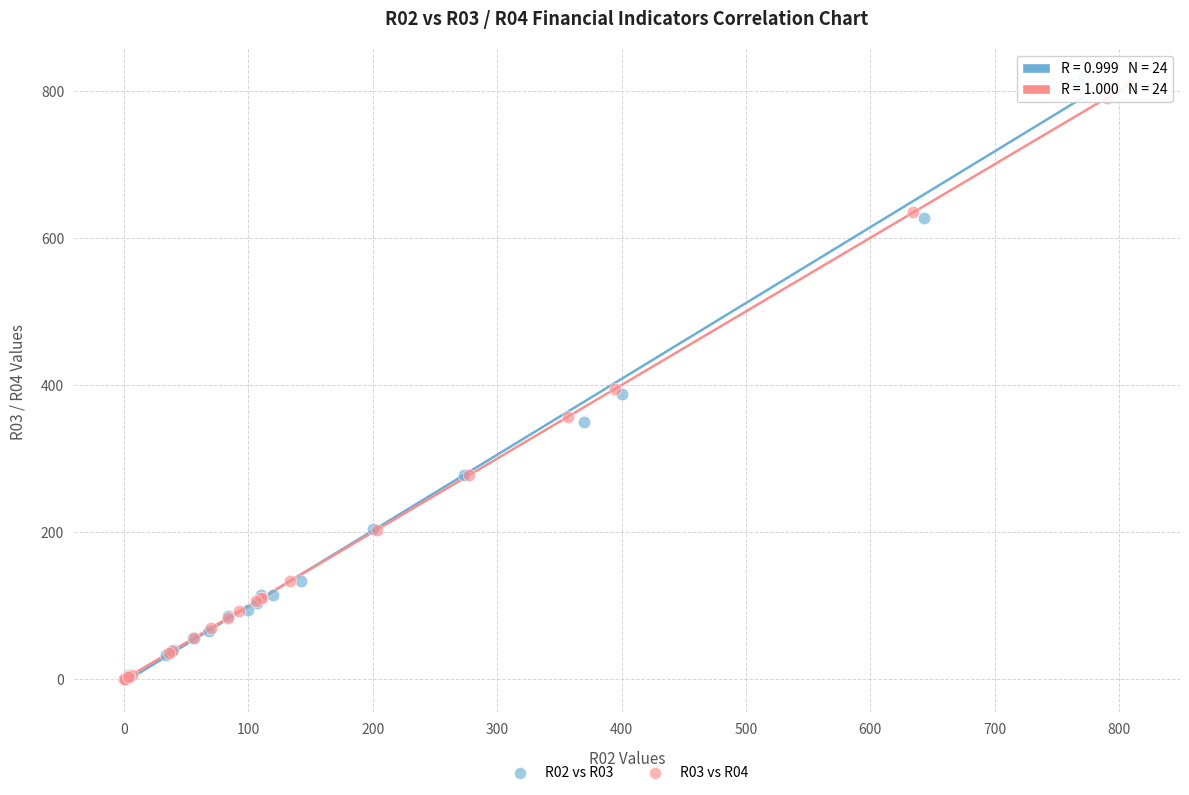

What are all the series names shown in the legend?

R02 vs R03, R03 vs R04